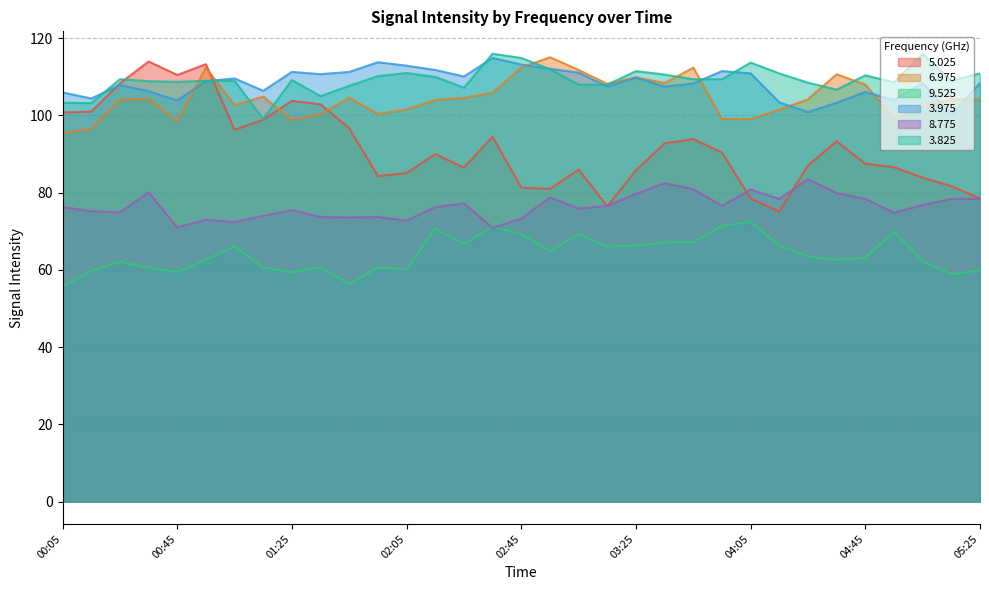

The 3.975 series shows 22.8 at 03:35. True or false?

False